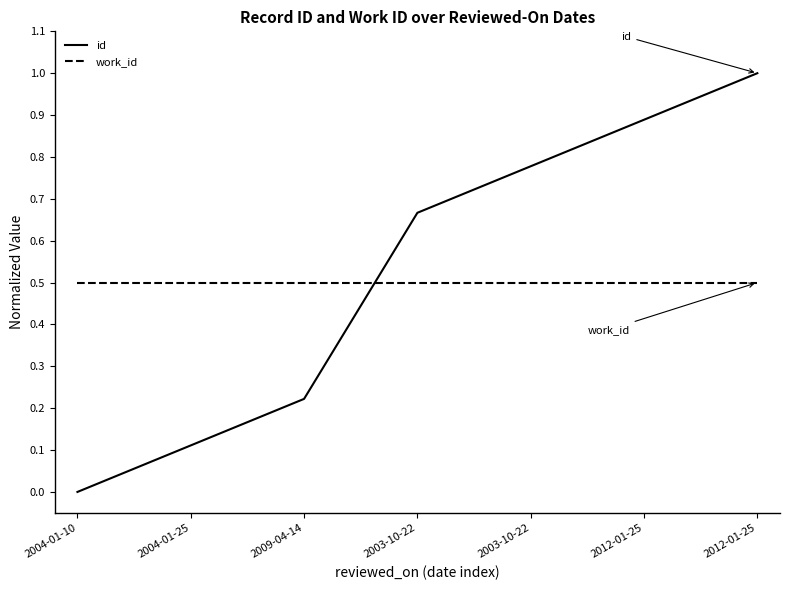

Reading right to left, extract all data points from this chart.

id: 2012-01-25=1.0	2012-01-25=0.9	2003-10-22=0.8	2003-10-22=0.7	2009-04-14=0.2	2004-01-25=0.1	2004-01-10=0.0
work_id: 2012-01-25=0.5	2012-01-25=0.5	2003-10-22=0.5	2003-10-22=0.5	2009-04-14=0.5	2004-01-25=0.5	2004-01-10=0.5